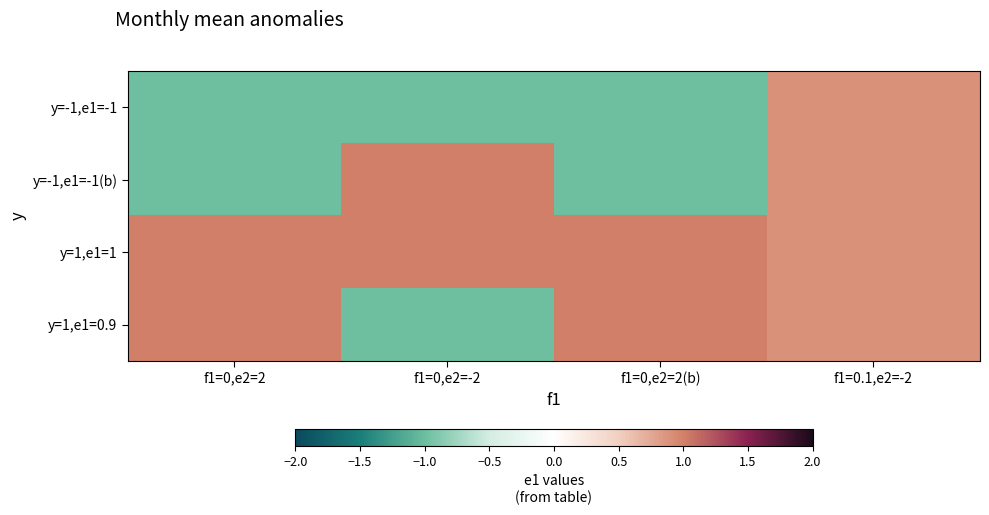

Rank the series by their maximum value, from highest to lowest.

y=-1,e1=-1(b), y=1,e1=1, y=1,e1=0.9, y=-1,e1=-1